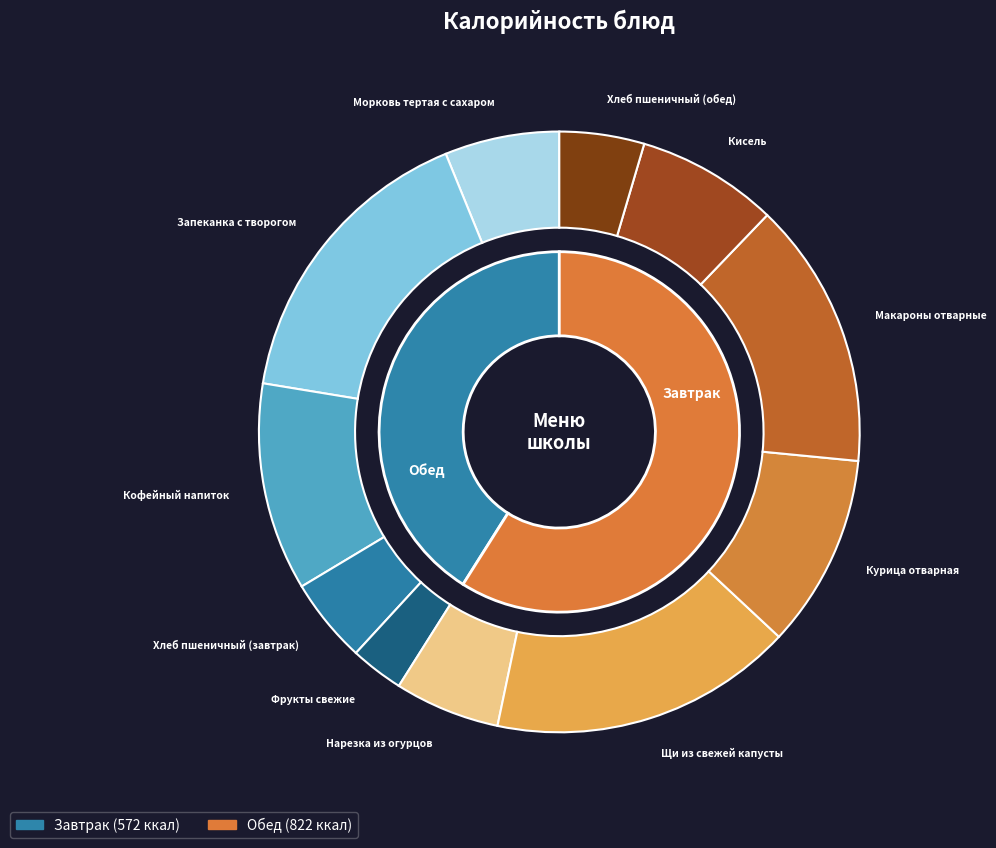

To the nearest percent, what is the average slice percentage?

9%